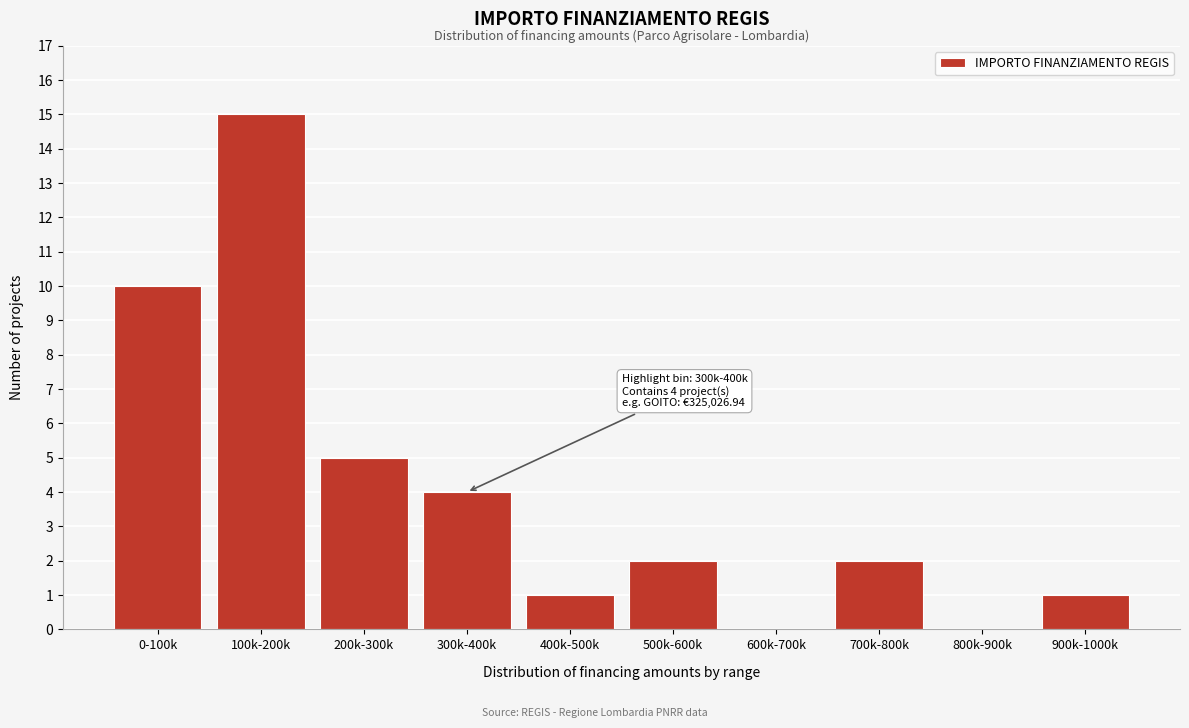

Reading right to left, list all the values displayed in this chart.

900k-1000k=1	800k-900k=0	700k-800k=2	600k-700k=0	500k-600k=2	400k-500k=1	300k-400k=4	200k-300k=5	100k-200k=15	0-100k=10